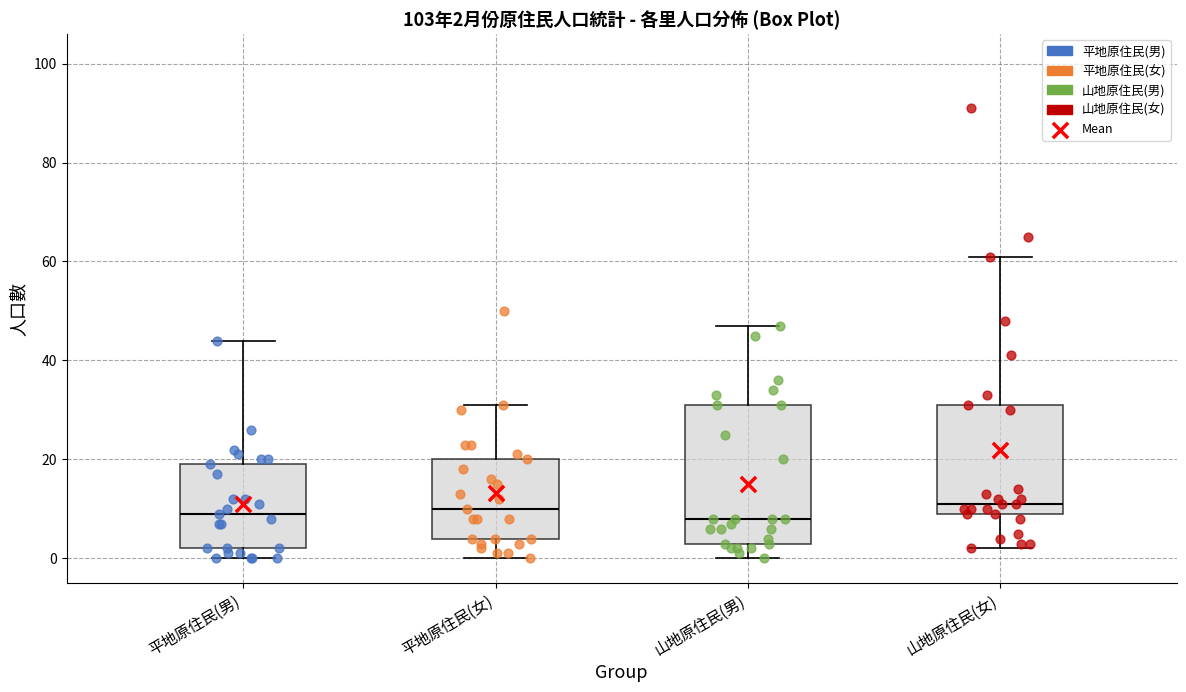

Comparing the boxes themselves (not the whiskers), which one is the tallest?

山地原住民(男)